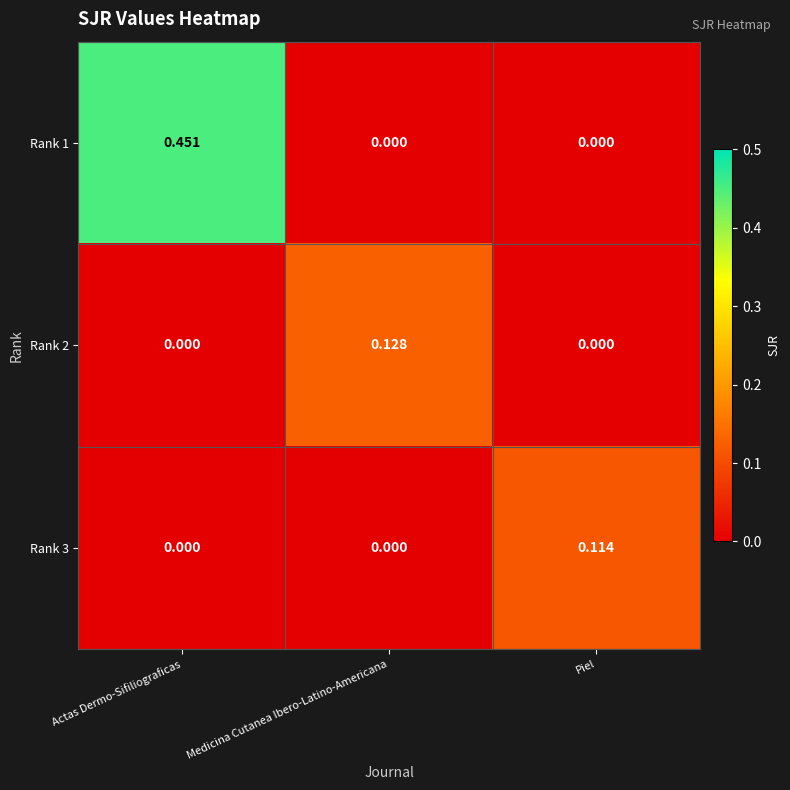

Which series changed the most between Actas Dermo-Sifiliograficas and Piel?

Rank 1